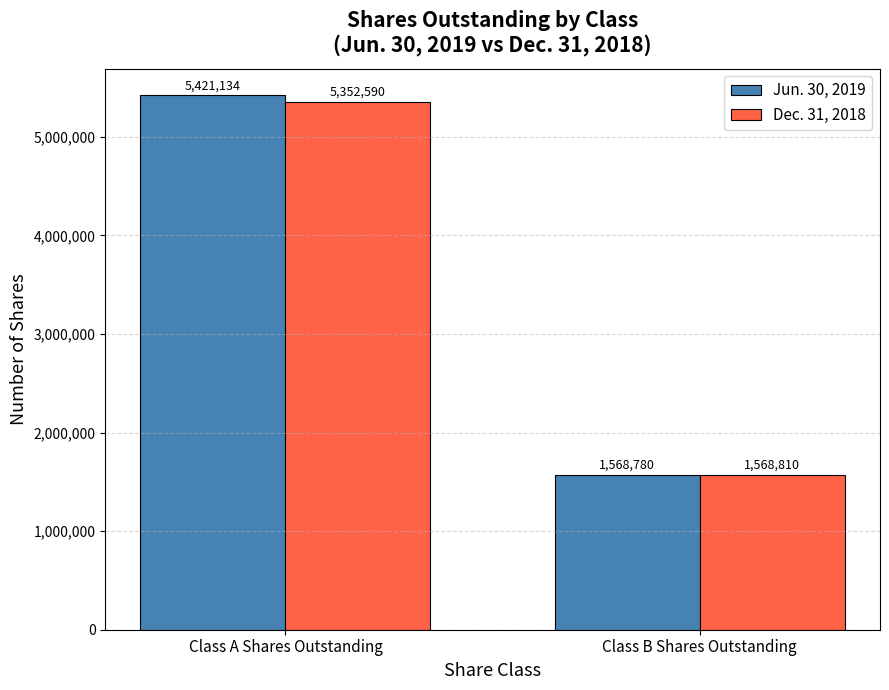

Which series has the largest range (max minus min)?

Jun. 30, 2019